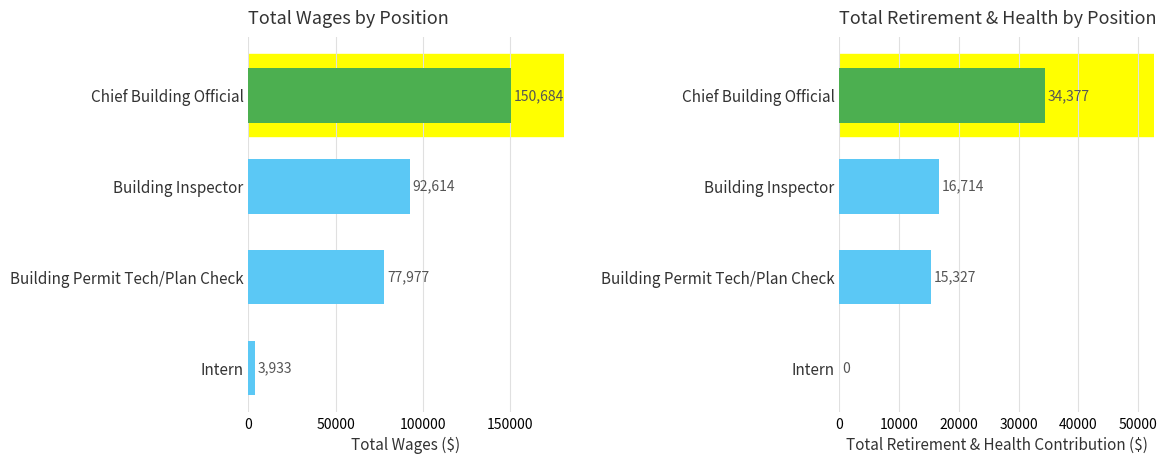

Which series changed the most between Chief Building Official and Building Inspector?

Total Wages